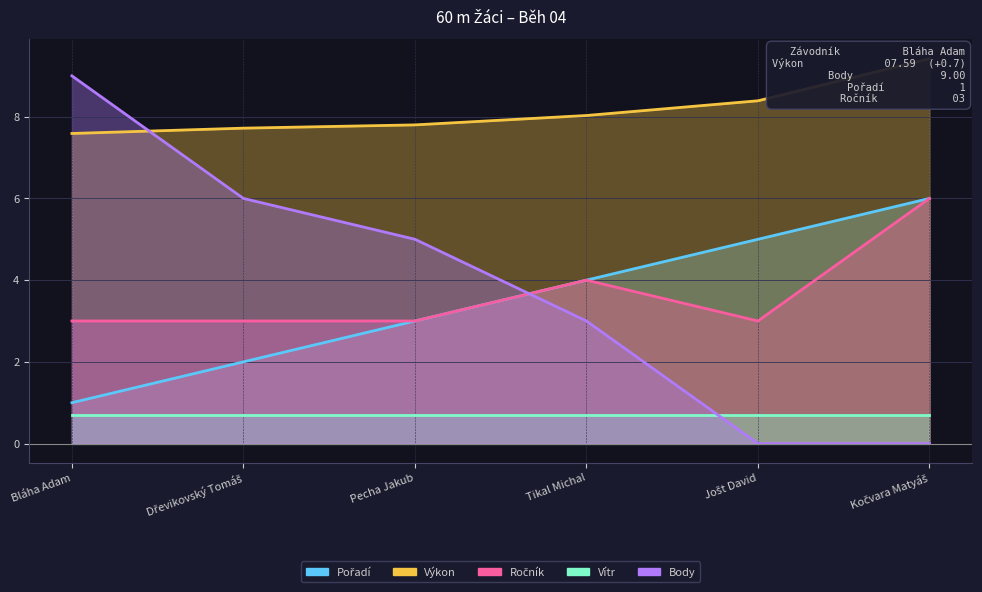

What is the value of the Výkon point at the 3rd from the left?

7.8